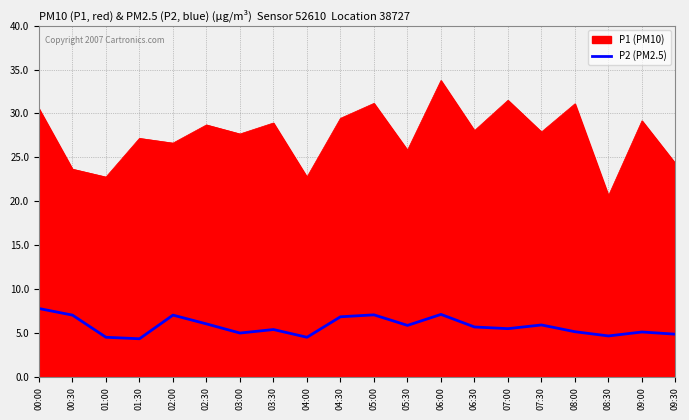

Reading right to left, extract all data points from this chart.

09:30=4.9	09:00=5.2	08:30=4.7	08:00=5.2	07:30=6.0	07:00=5.5	06:30=5.7	06:00=7.2	05:30=5.9	05:00=7.1	04:30=6.9	04:00=4.5	03:30=5.4	03:00=5.0	02:30=6.1	02:00=7.1	01:30=4.4	01:00=4.5	00:30=7.1	00:00=7.8